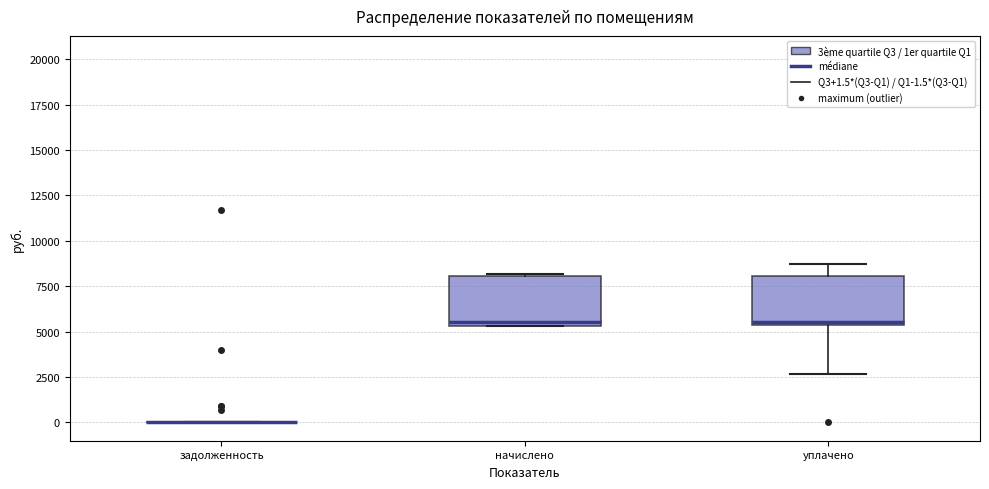

Reading left to right, transcribe this box plot: for each box, give where its median line is, the range the box spans, and where its two whiskers end, as read against the y-axis. The values are not printed on the chart, so give them approximately, as read against the axis.

задолженность: box collapsed to a line at 0, whiskers 0 to 0
начислено: median 5500 (just above the box's lower edge), box 5500 to 8000, whiskers 5500 to 8000
уплачено: median 5500 (just above the box's lower edge), box 5500 to 8000, whiskers 2500 to 8500